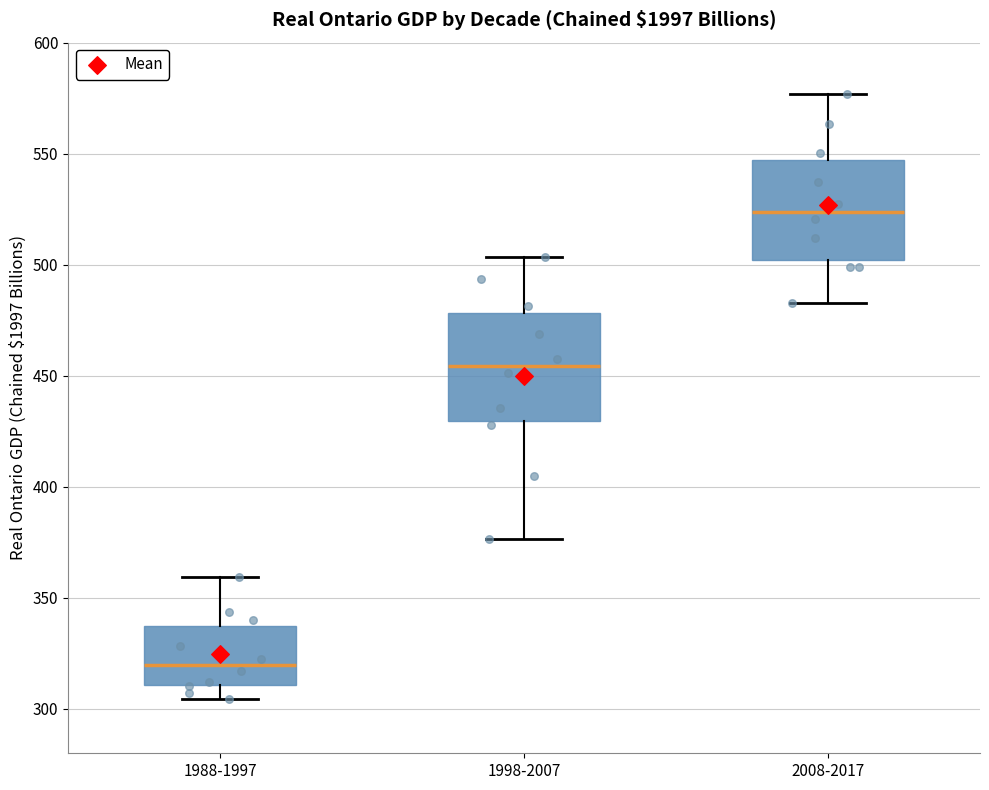

Reading left to right, read every box against the y-axis: the position of its median line, the range the box covers, and the ends of its whiskers. The values are not printed on the chart, so give them approximately, as read against the axis.

1988-1997: median 320, box 310 to 335, whiskers 305 to 360
1998-2007: median 455, box 430 to 480, whiskers 375 to 505
2008-2017: median 525, box 500 to 545, whiskers 485 to 575